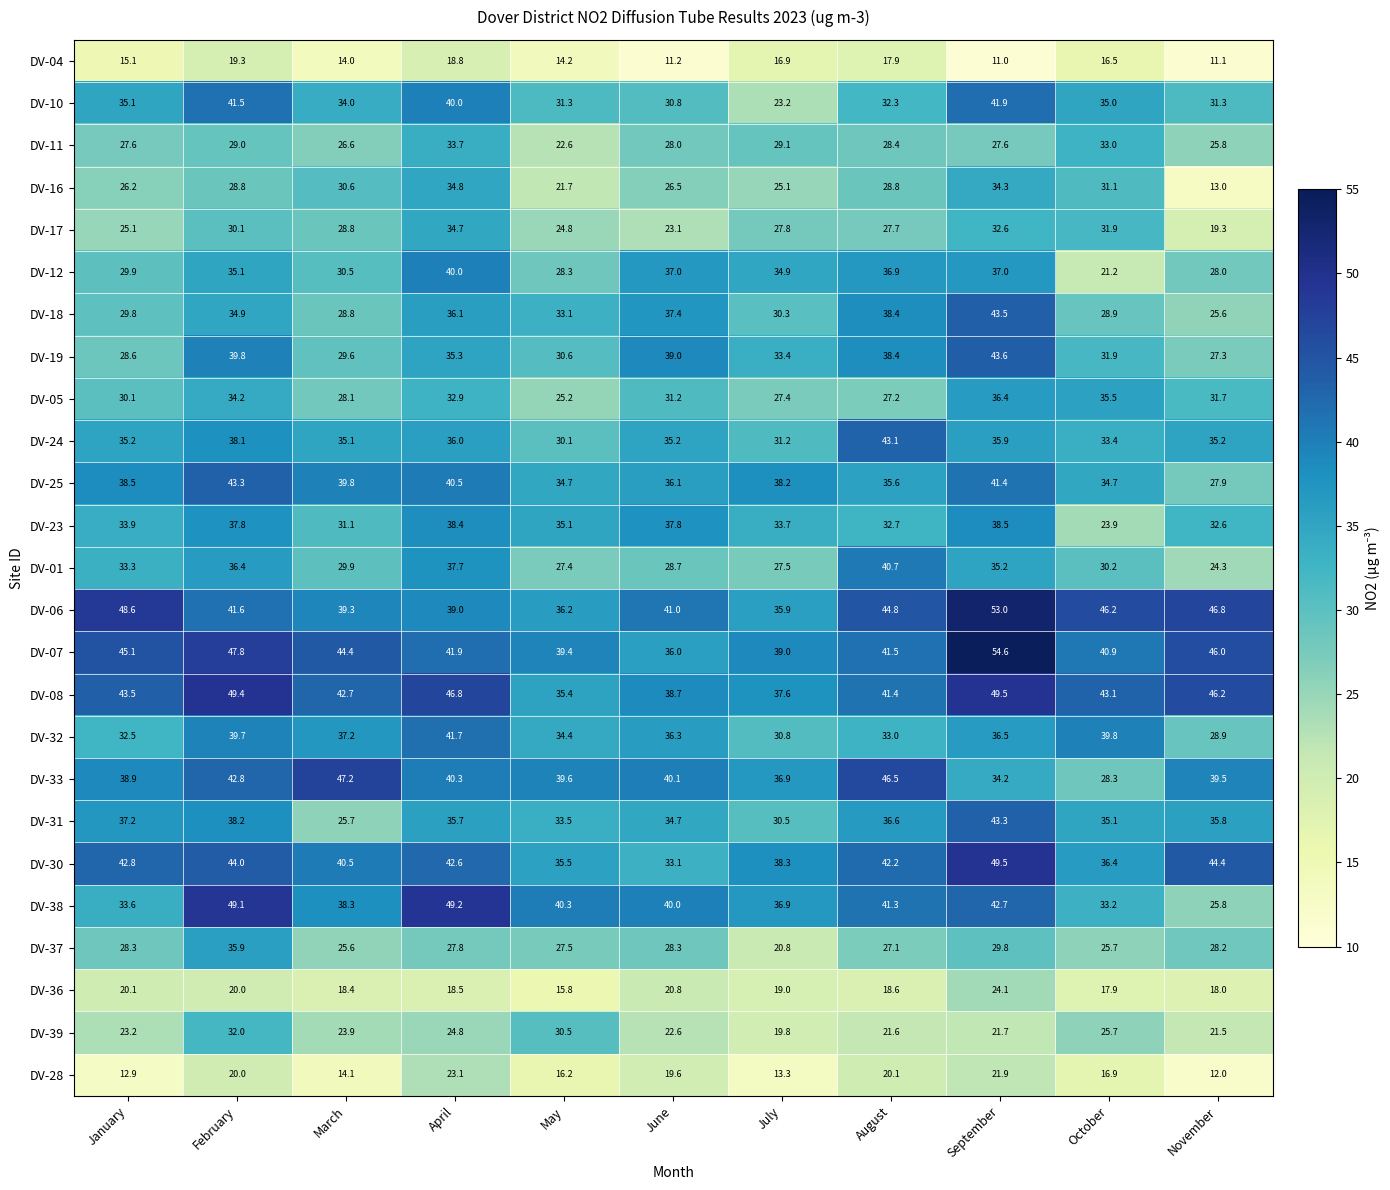

What is the difference between the highest and lowest values at April?

30.7